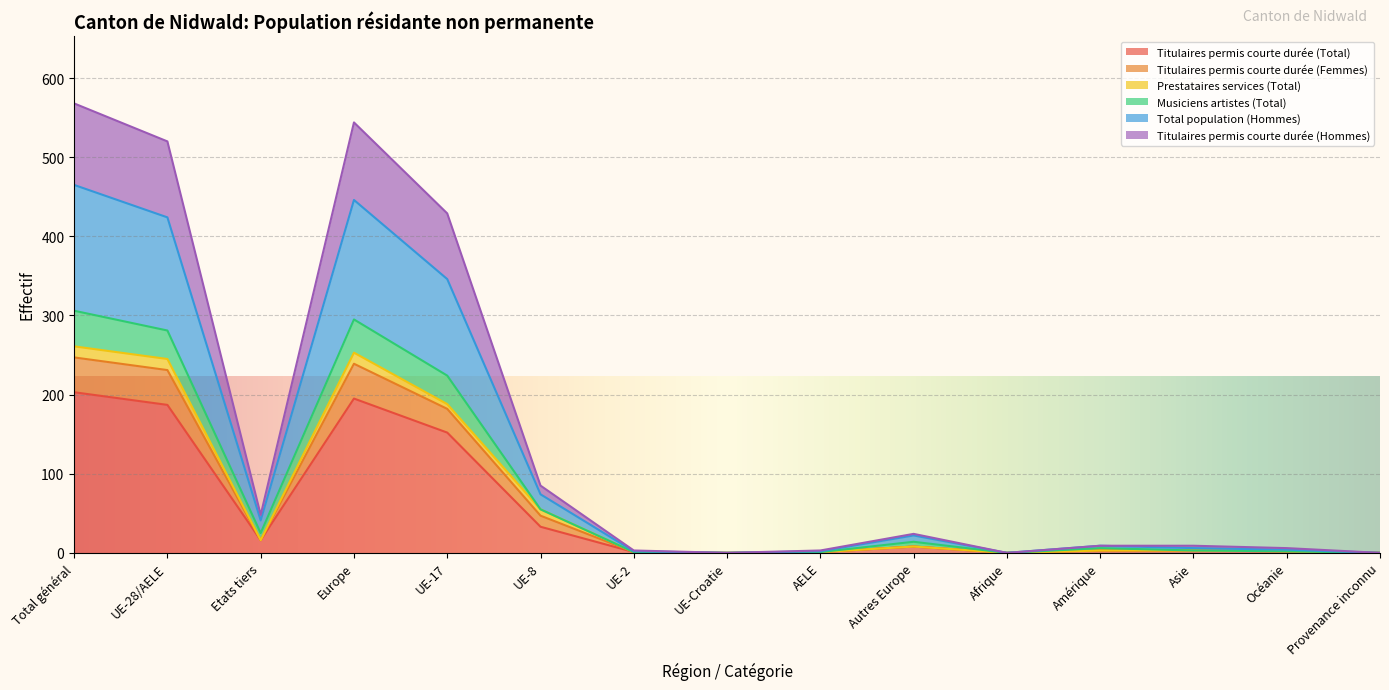

Rank the categories by Titulaires permis courte durée (Hommes) value from lowest to highest.

UE-Croatie, Afrique, Provenance inconnu, UE-2, AELE, Océanie, Asie, Amérique, Autres Europe, Etats tiers, UE-8, UE-17, UE-28/AELE, Europe, Total général